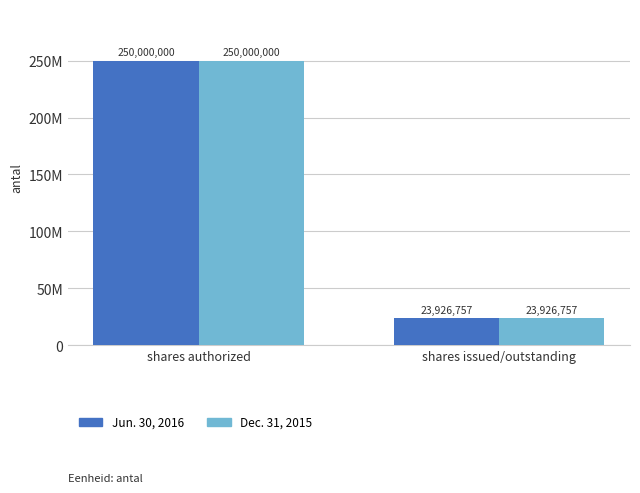

Are the bars grouped side by side (vs. stacked)?

Yes